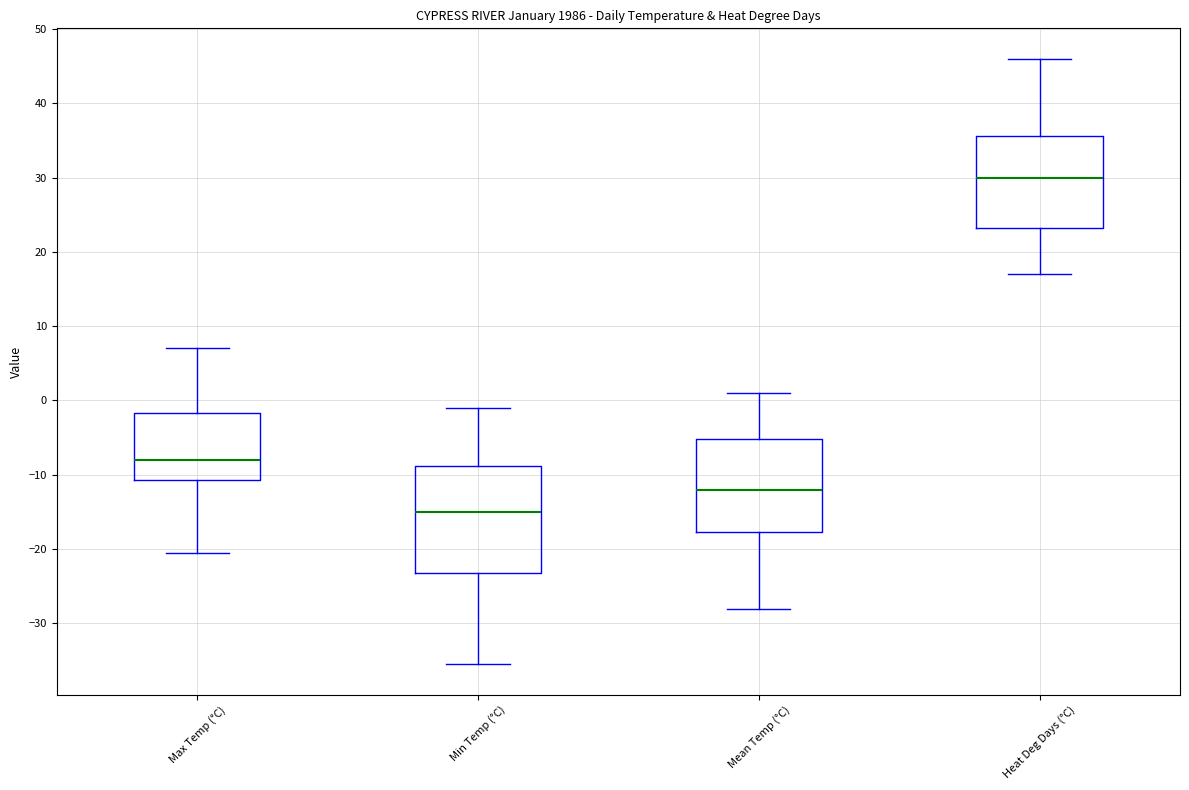

Reading left to right, read every box against the y-axis: the position of its median line, the range the box covers, and the ends of its whiskers. The values are not printed on the chart, so give them approximately, as read against the axis.

Max Temp (°C): median -8, box -11 to -2, whiskers -20 to 7
Min Temp (°C): median -15, box -23 to -9, whiskers -35 to -1
Mean Temp (°C): median -12, box -18 to -5, whiskers -28 to 1
Heat Deg Days (°C): median 30, box 23 to 36, whiskers 17 to 46